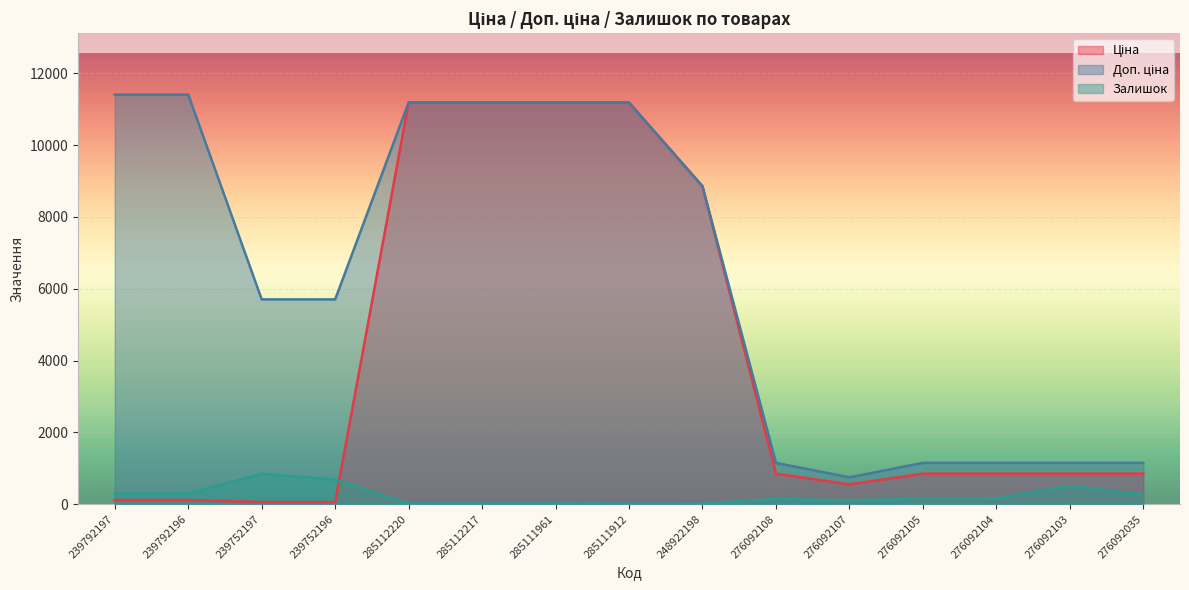

What is the greatest value displayed?

11410.0